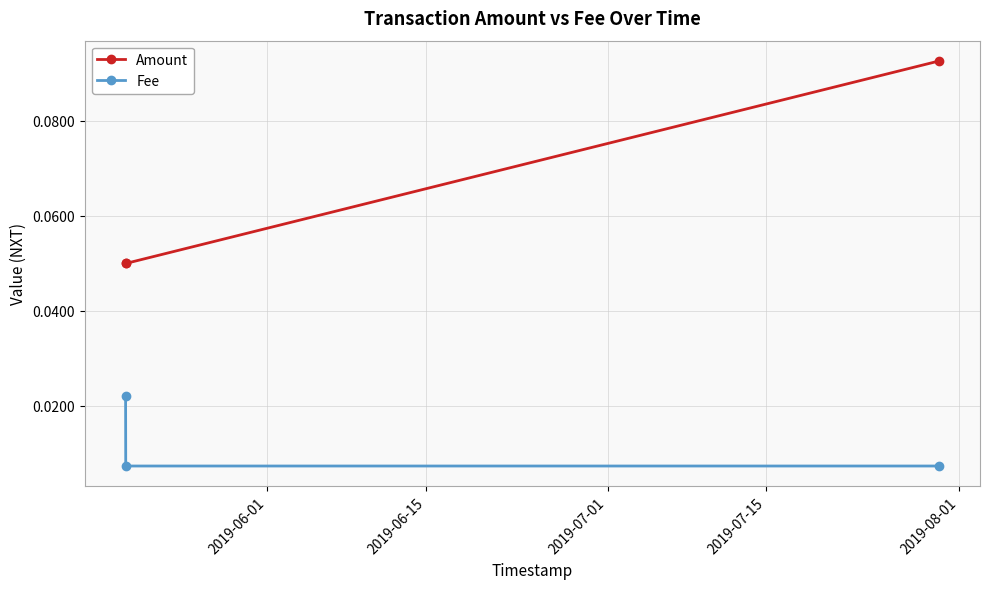

Does the chart display data point markers on the line(s)?

Yes